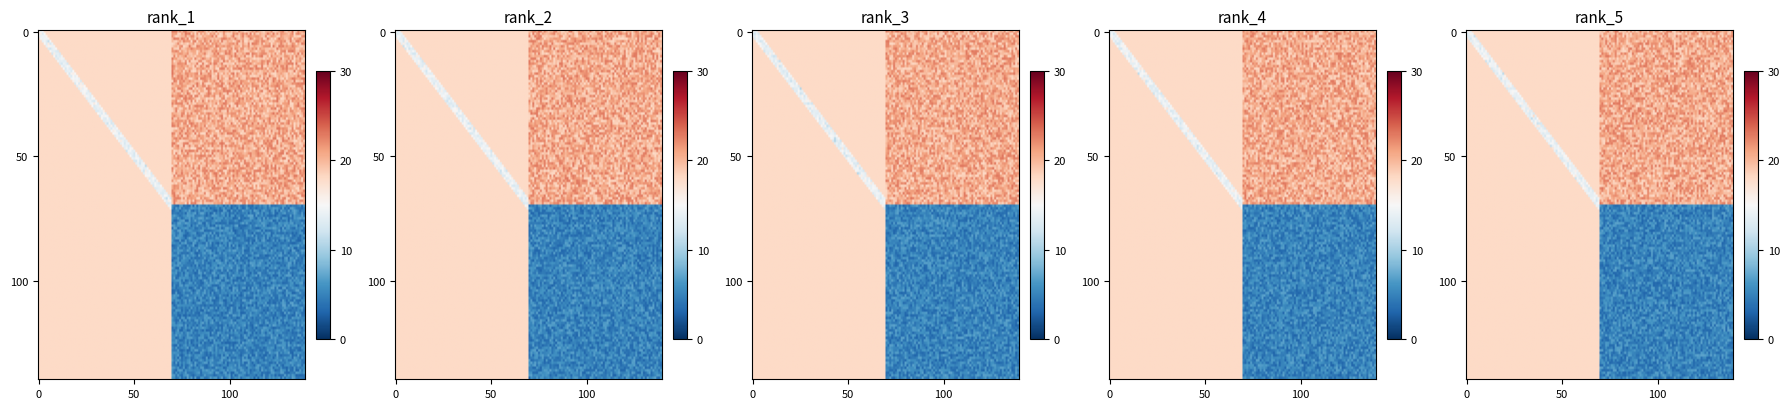

At which category is the sum across all series the highest?

1